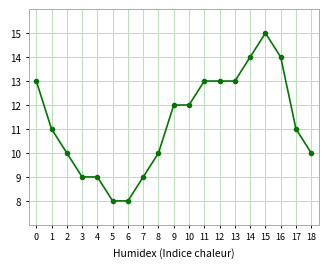

The value at 0 is 13. True or false?

True